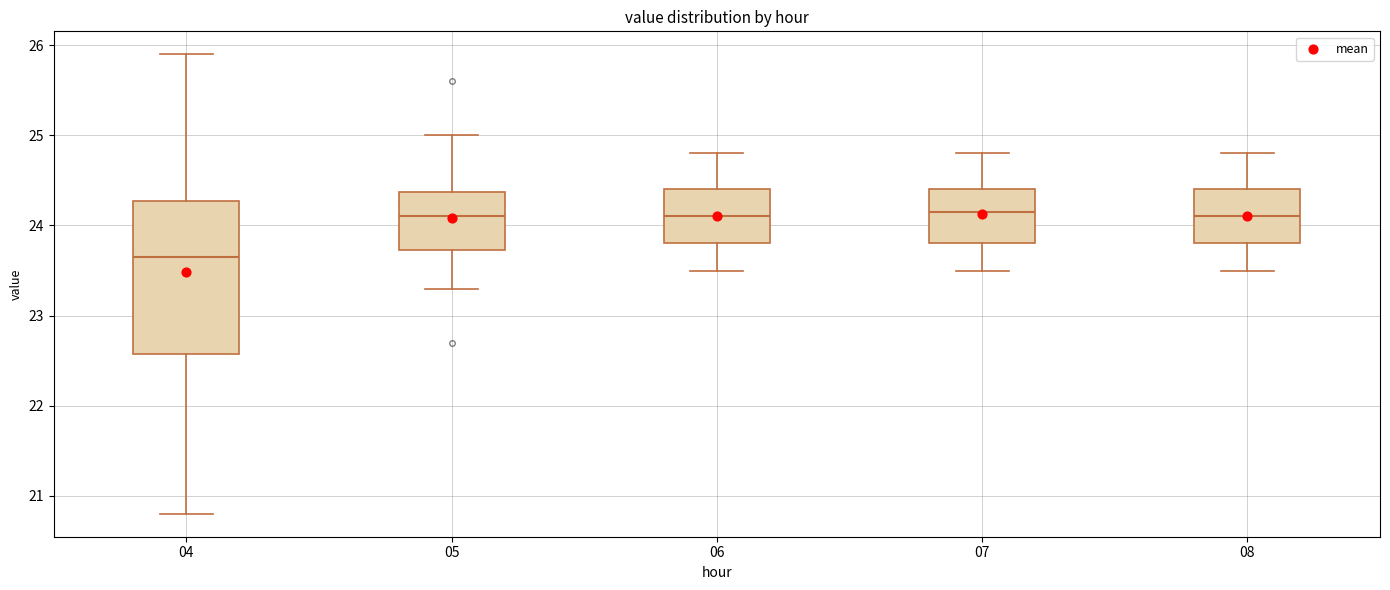

Which box has the lowest median line?

04